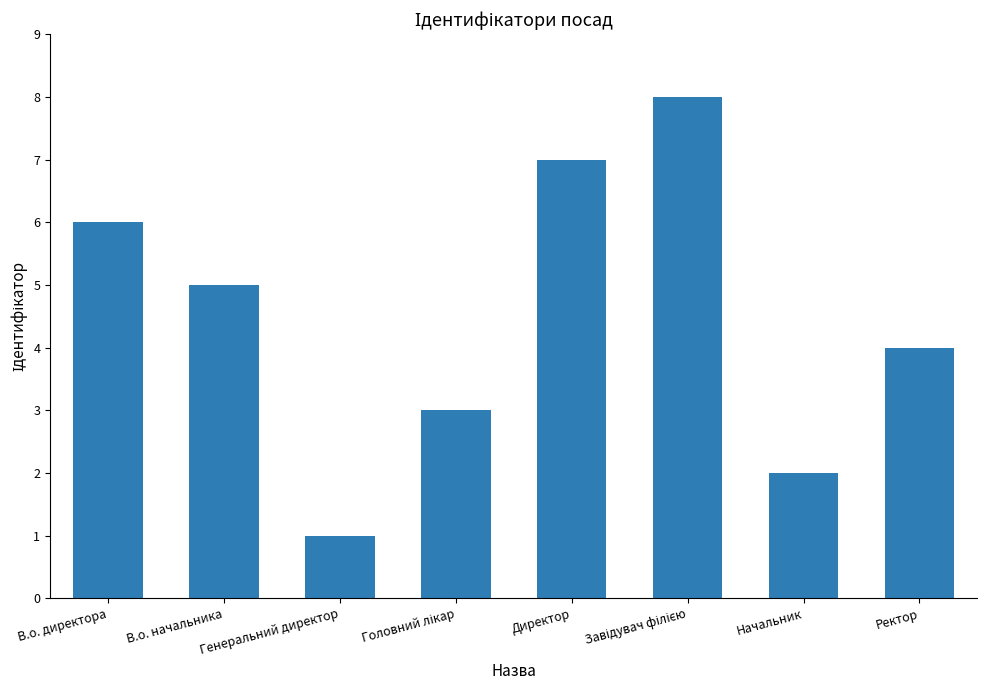

What is the change in value from Директор to Ректор?

-3